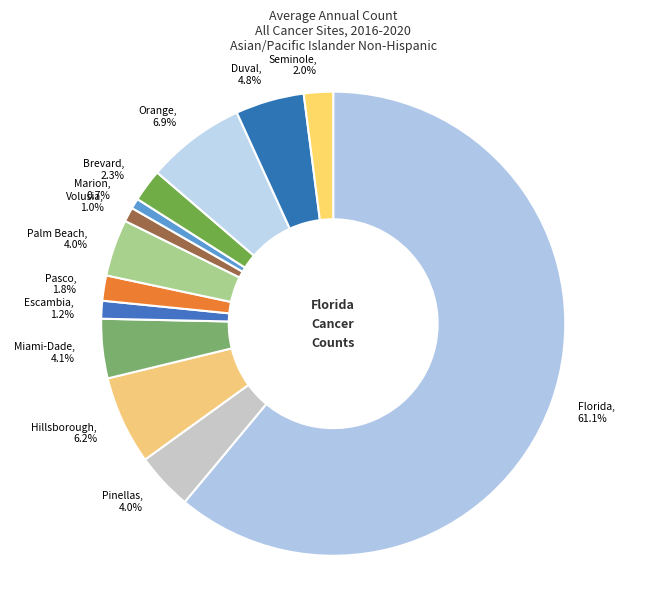

Does Florida represent more than half of the total?

Yes